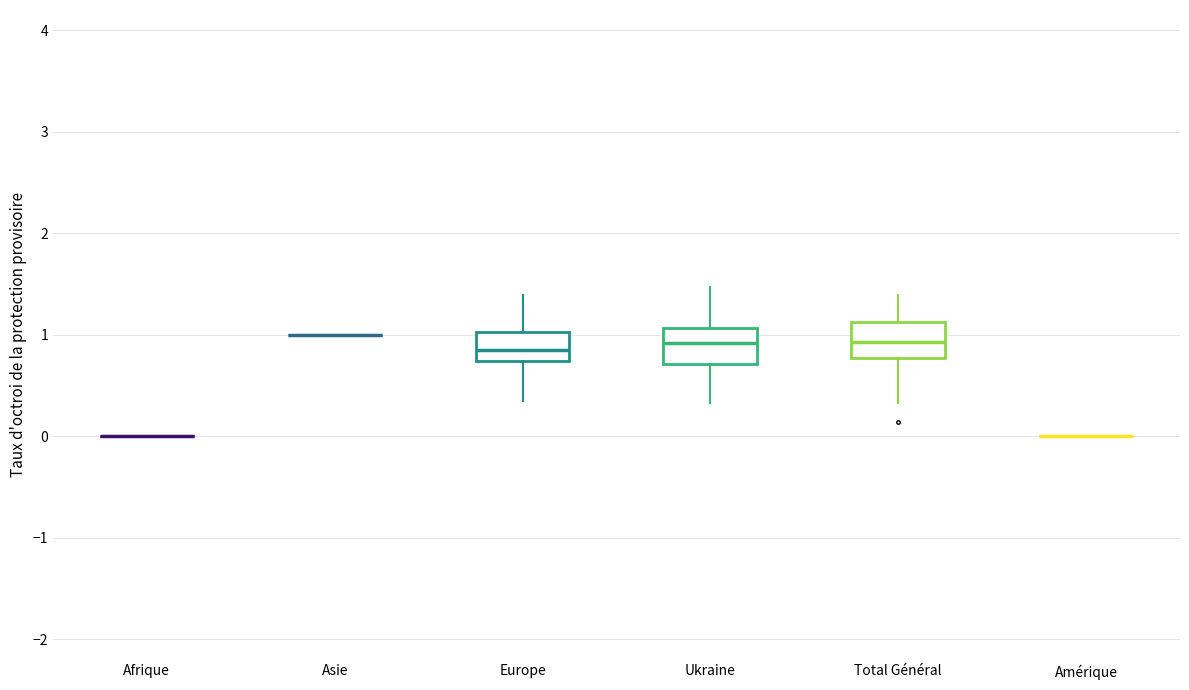

Reading left to right, transcribe this box plot: for each box, give where its median line is, the range the box spans, and where its two whiskers end, as read against the y-axis. The values are not printed on the chart, so give them approximately, as read against the axis.

Afrique: box collapsed to a line at 0.0, whiskers 0.0 to 0.0
Asie: box collapsed to a line at 1.0, whiskers 1.0 to 1.0
Europe: median 0.8, box 0.7 to 1.0, whiskers 0.3 to 1.4
Ukraine: median 0.9, box 0.7 to 1.1, whiskers 0.3 to 1.5
Total Général: median 0.9, box 0.8 to 1.1, whiskers 0.3 to 1.4
Amérique: box collapsed to a line at 0.0, whiskers 0.0 to 0.0